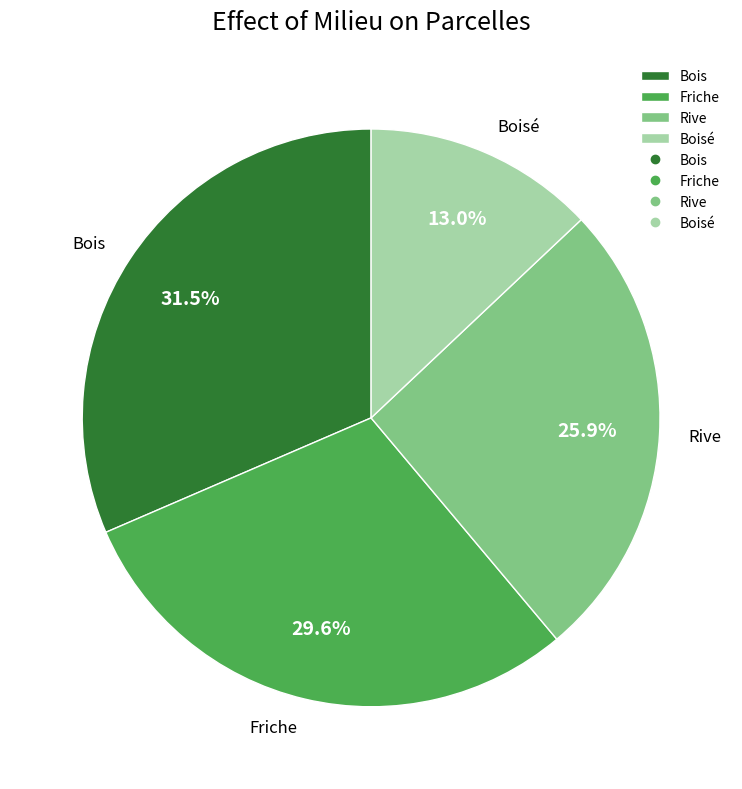

Is there a majority slice in this chart?

No